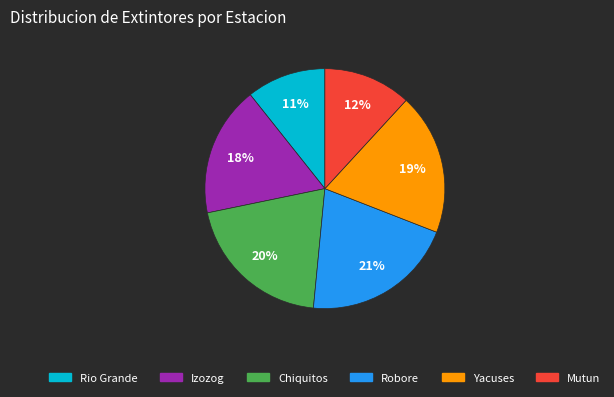

Between Izozog and Chiquitos, which is larger?

Chiquitos